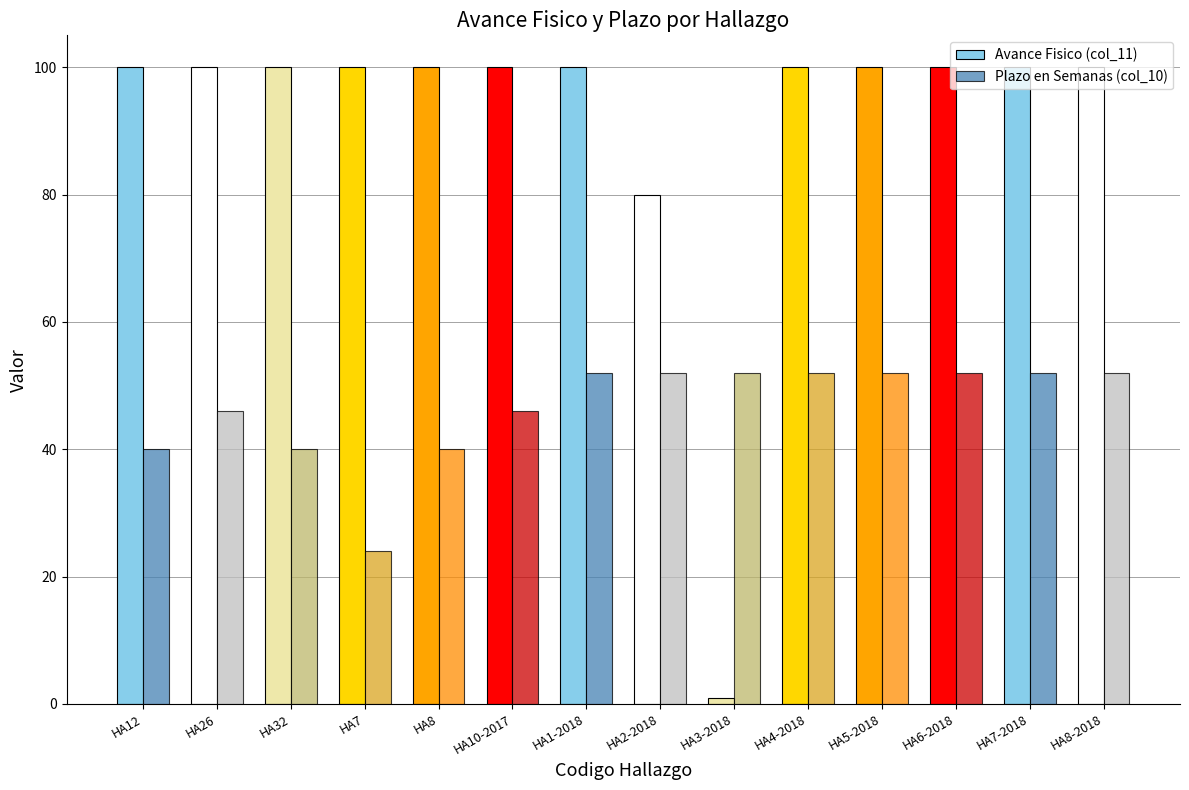

How many bars are there in each group?

2